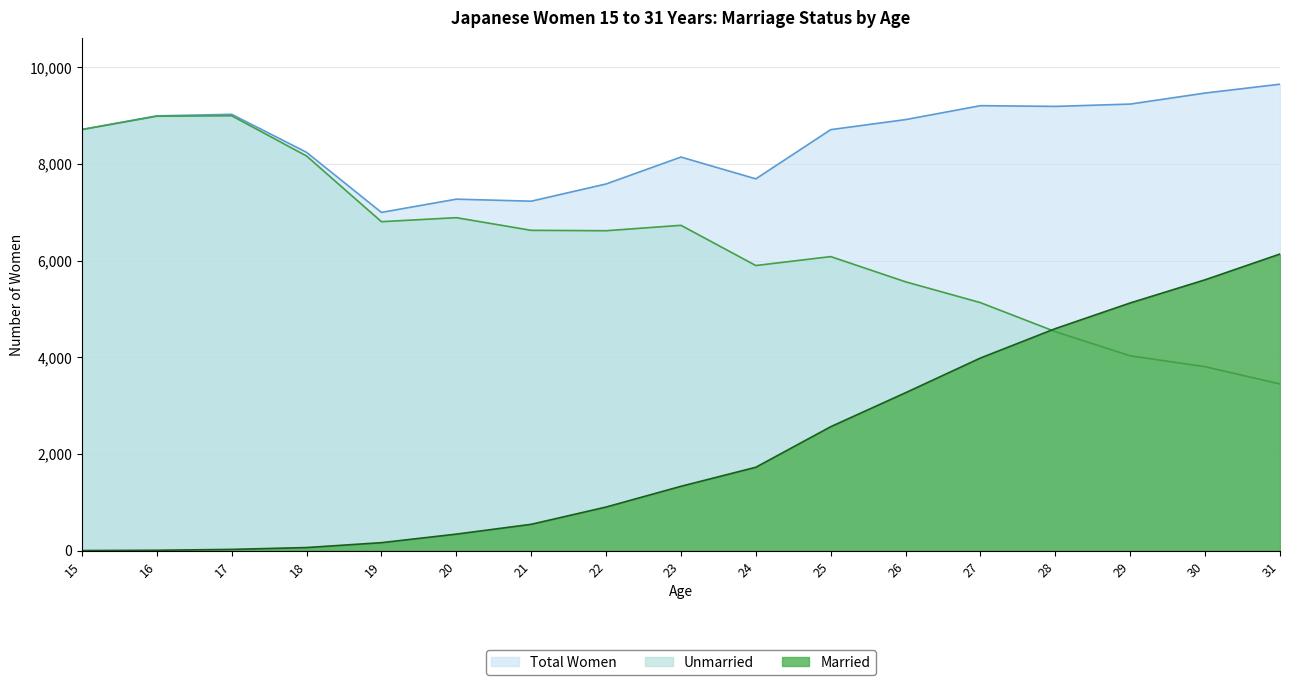

The Total Women series shows 7270 at 20. True or false?

True